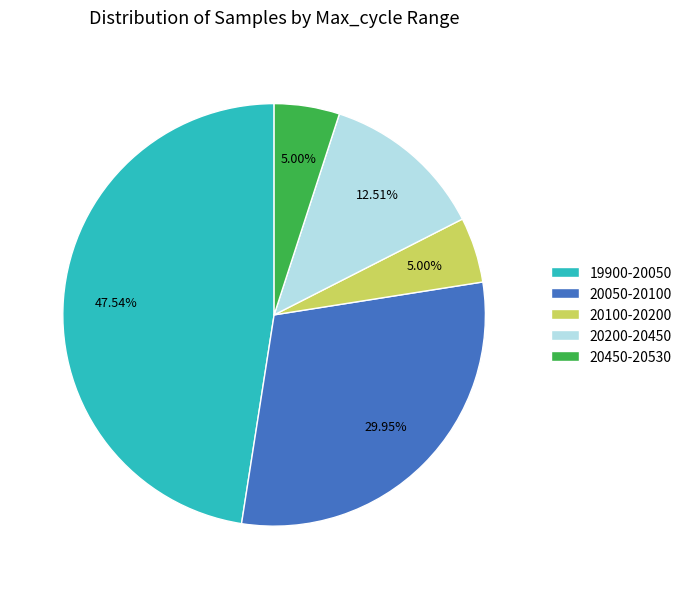

Is 20450-20530 the majority of the pie?

No